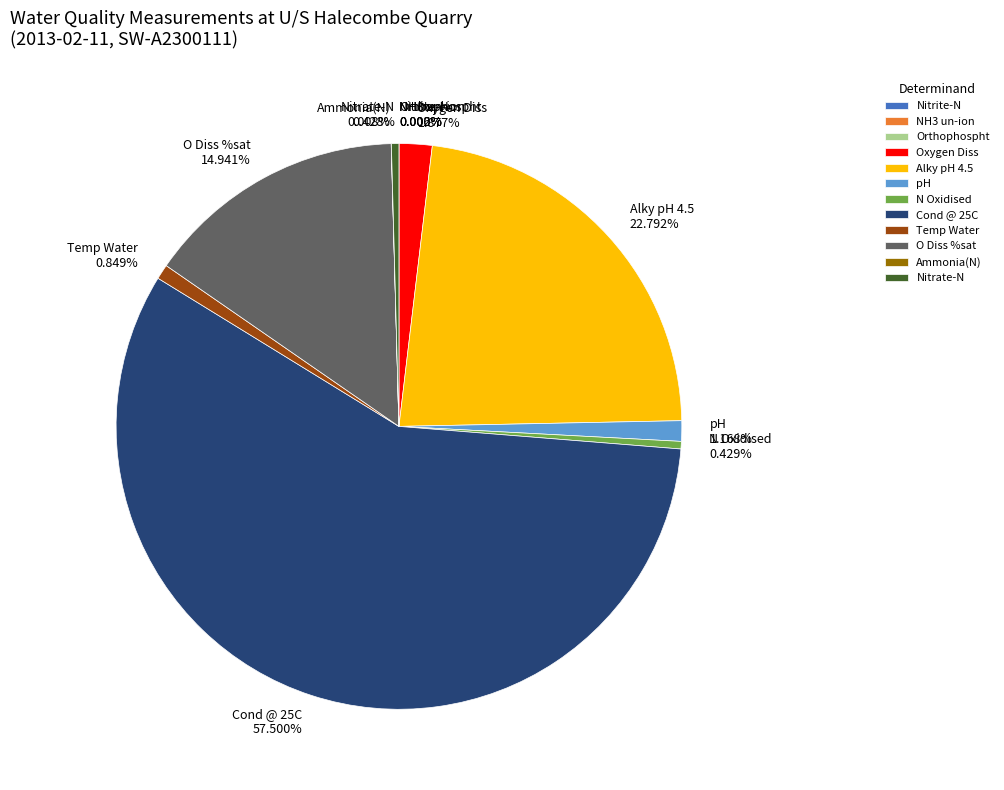

To the nearest percent, what portion does Alky pH 4.5 represent?

23%